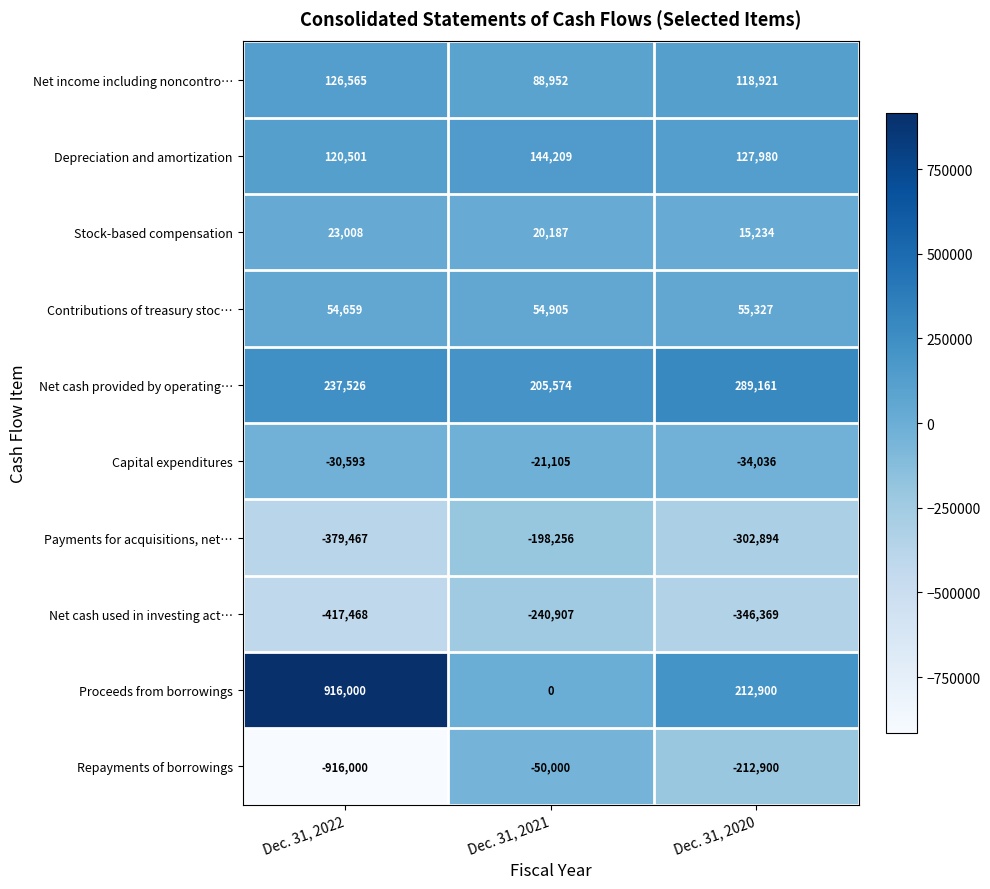

At which category does the chart reach its peak across all series?

Dec. 31, 2022